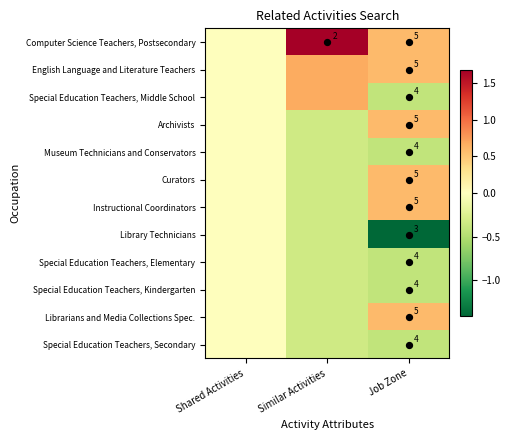

What is the difference between the maximum and minimum values in the Librarians and Media Collections Spec. series?

0.9